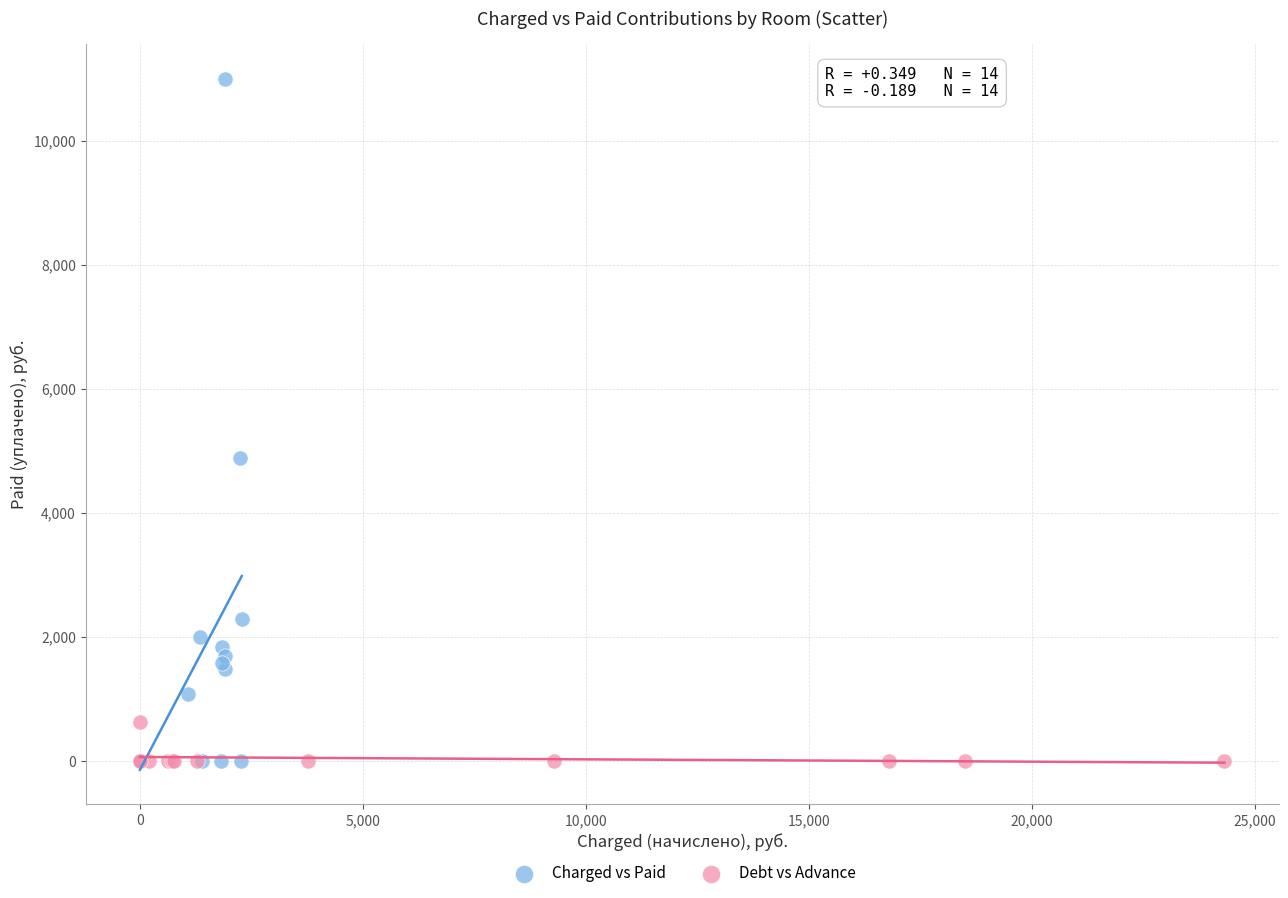

What are all the series names shown in the legend?

Charged vs Paid, Debt vs Advance